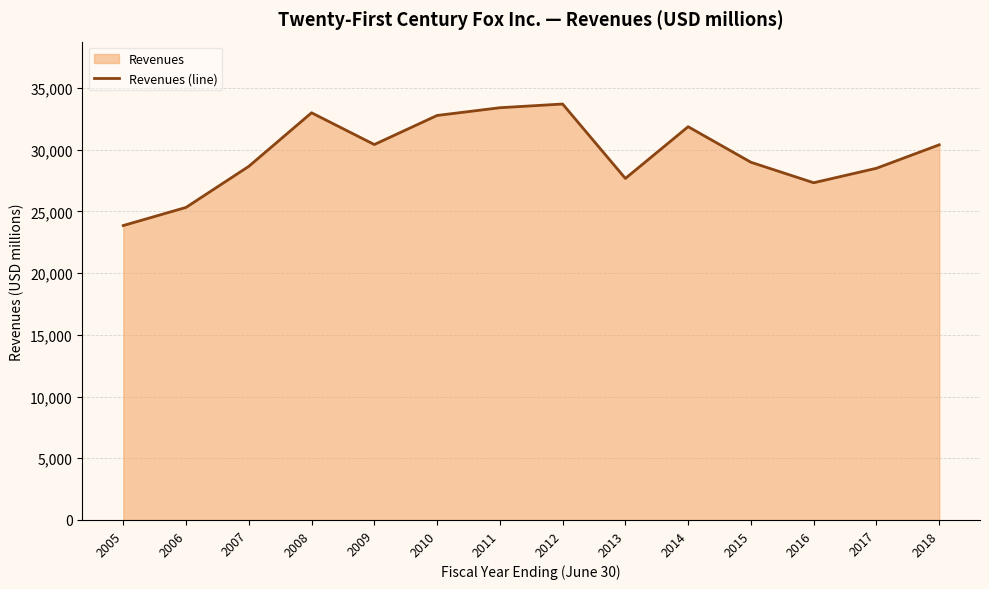

The value at 2015 is 28987. True or false?

True